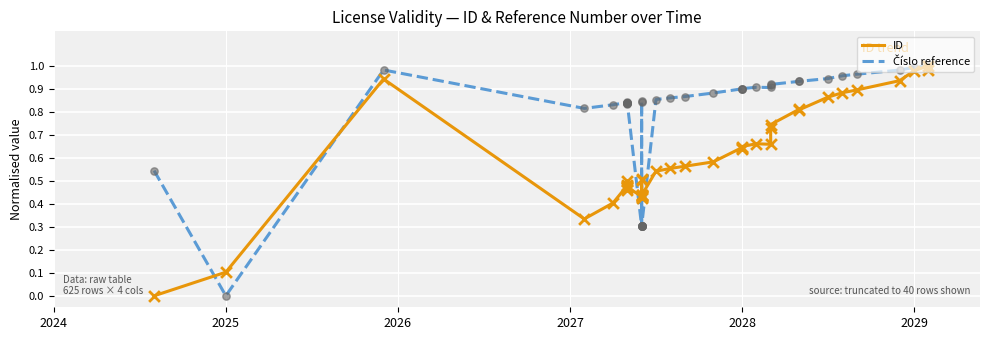

Which series reaches the minimum Y coordinate?

ID